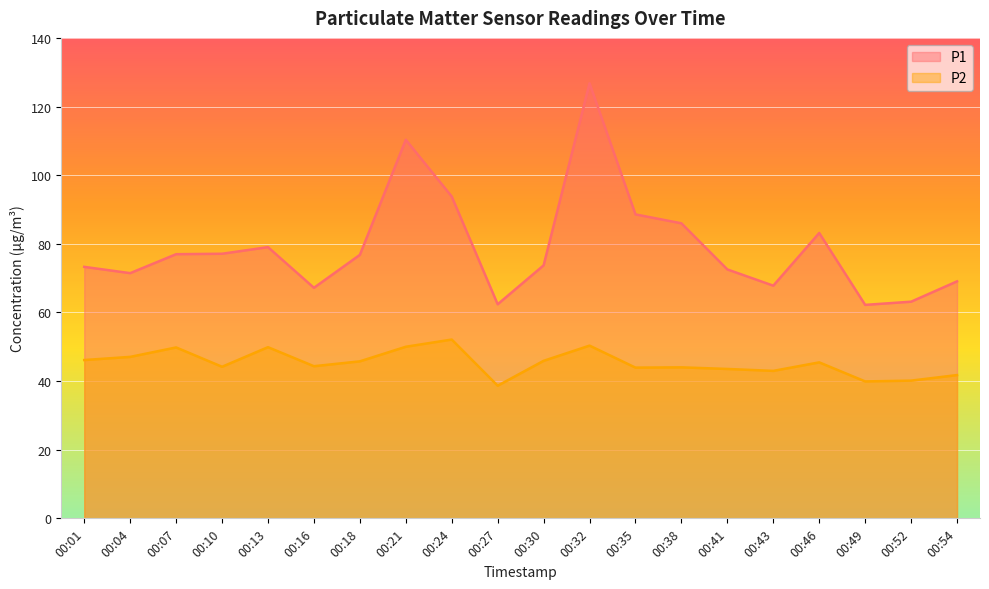

At how many categories does at least one series exceed 79?

7